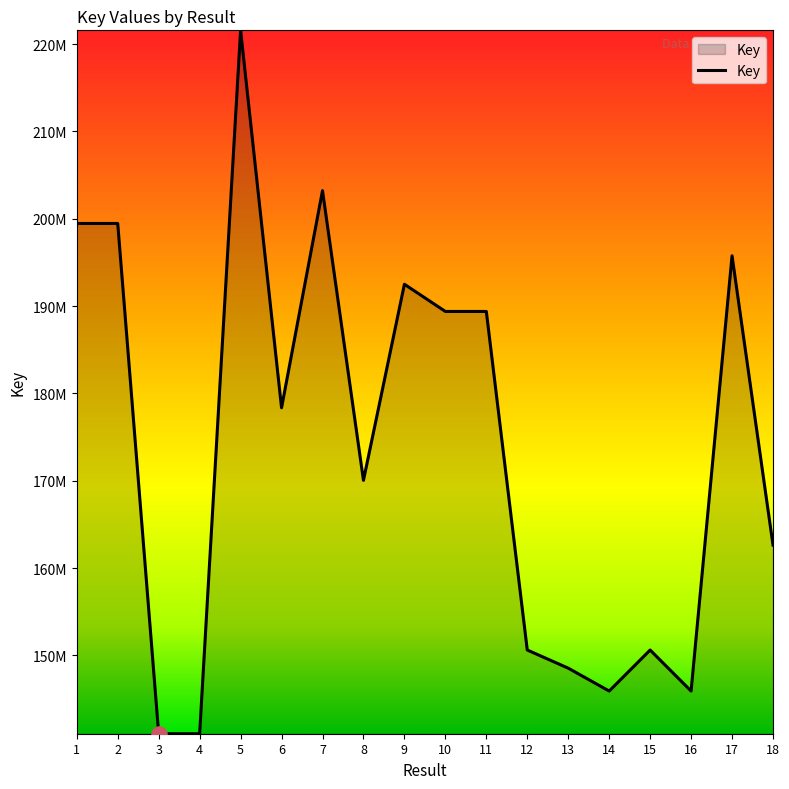

Approximately how many times larger is the value at 11 compared to 1?

0.9